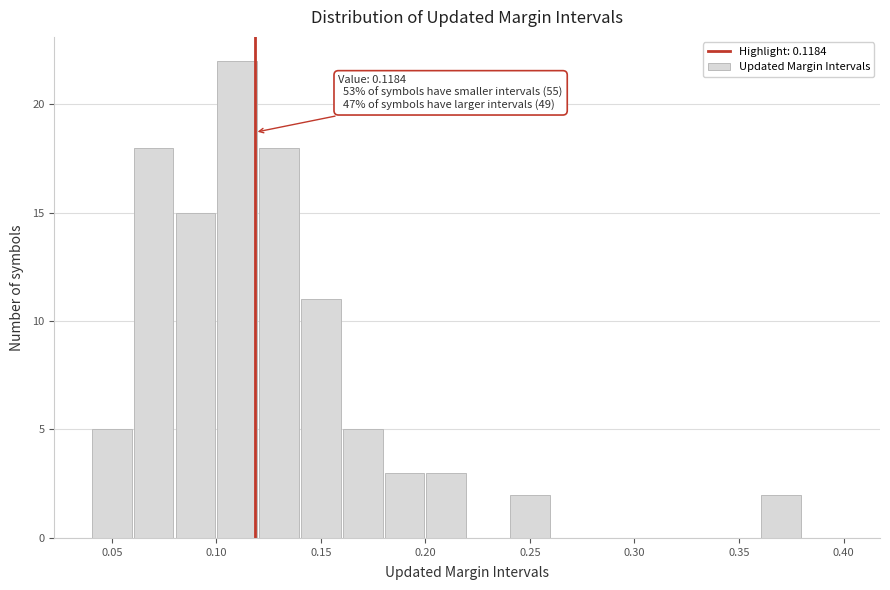

Which range on the x-axis has the tallest bar?

0.10 to 0.12